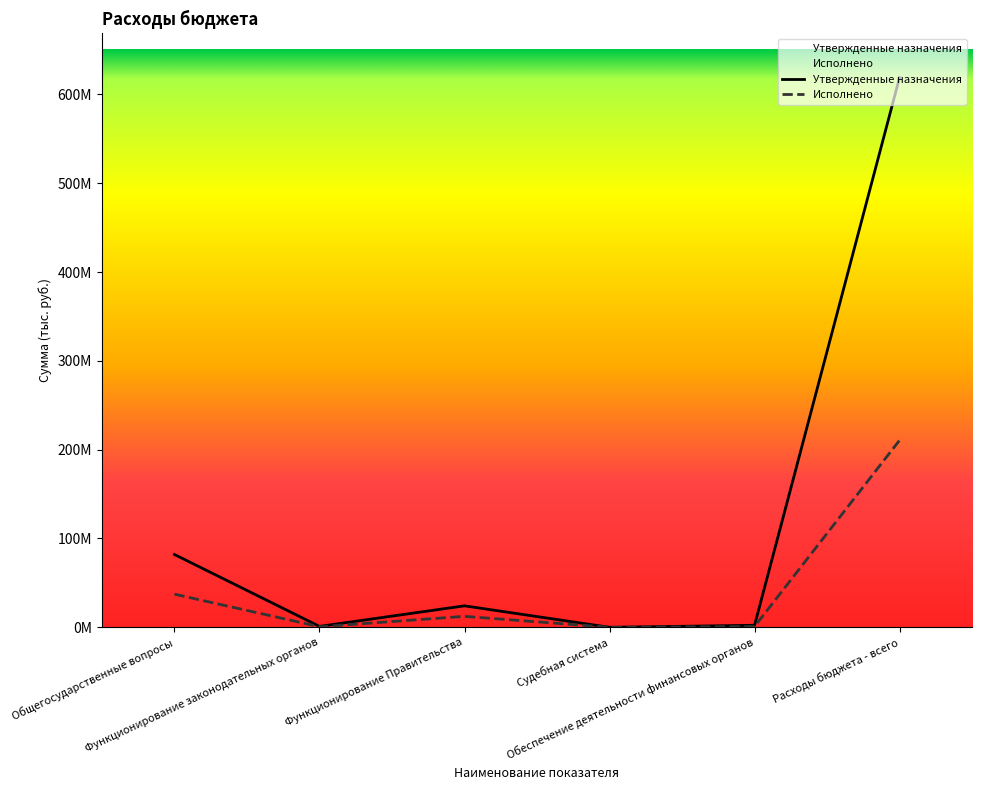

What are all the series names shown in the legend?

Утвержденные назначения, Исполнено